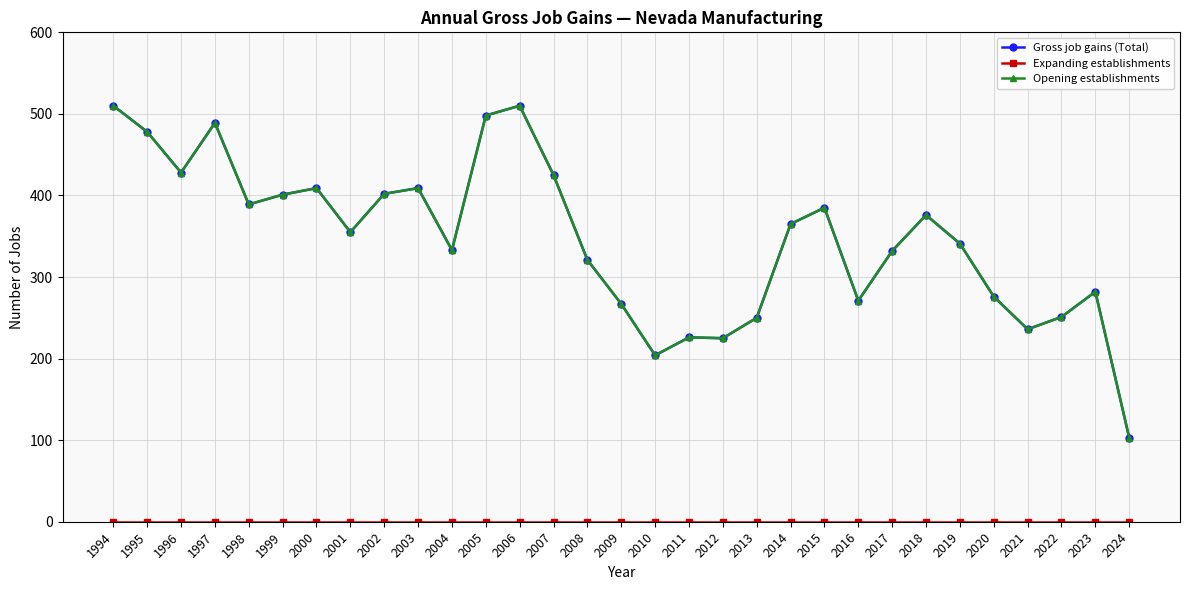

Between 2017 and 2018, which series saw the biggest shift?

Gross job gains (Total)